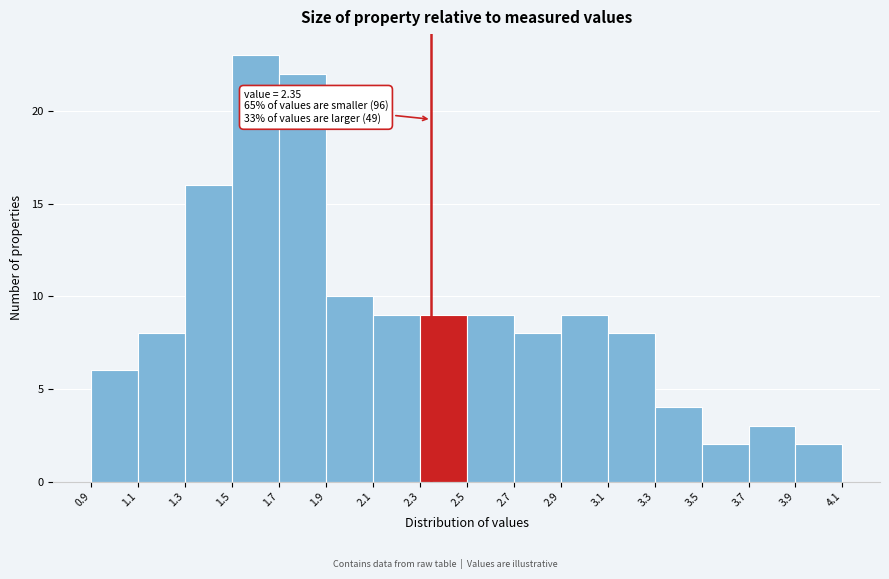

Over which range of the x-axis is the bar tallest?

1.5 to 1.7